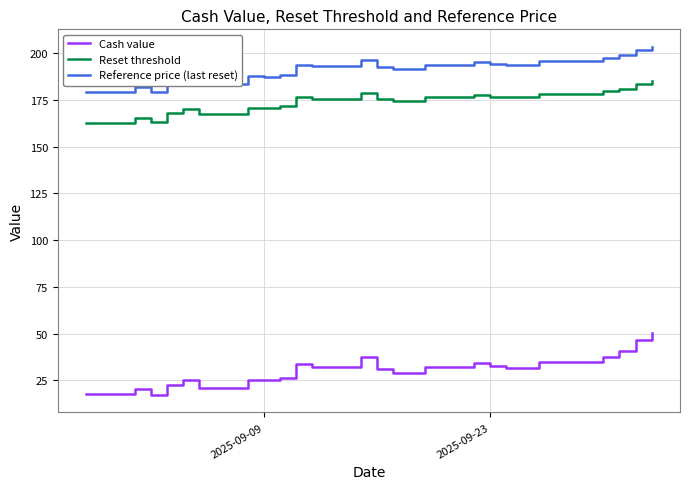

Which series has the largest total across all categories?

Reference price (last reset)